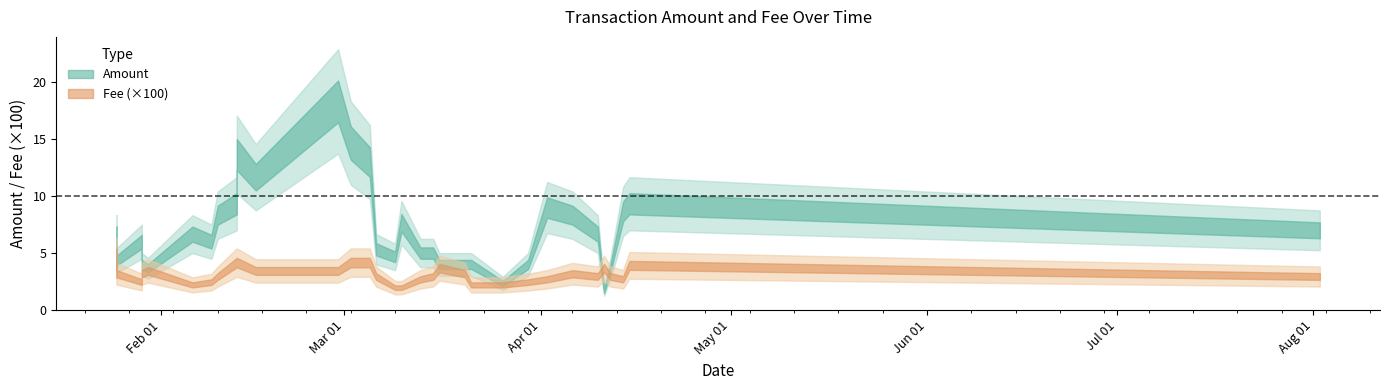

What is the sum of all Amount values?

239.0